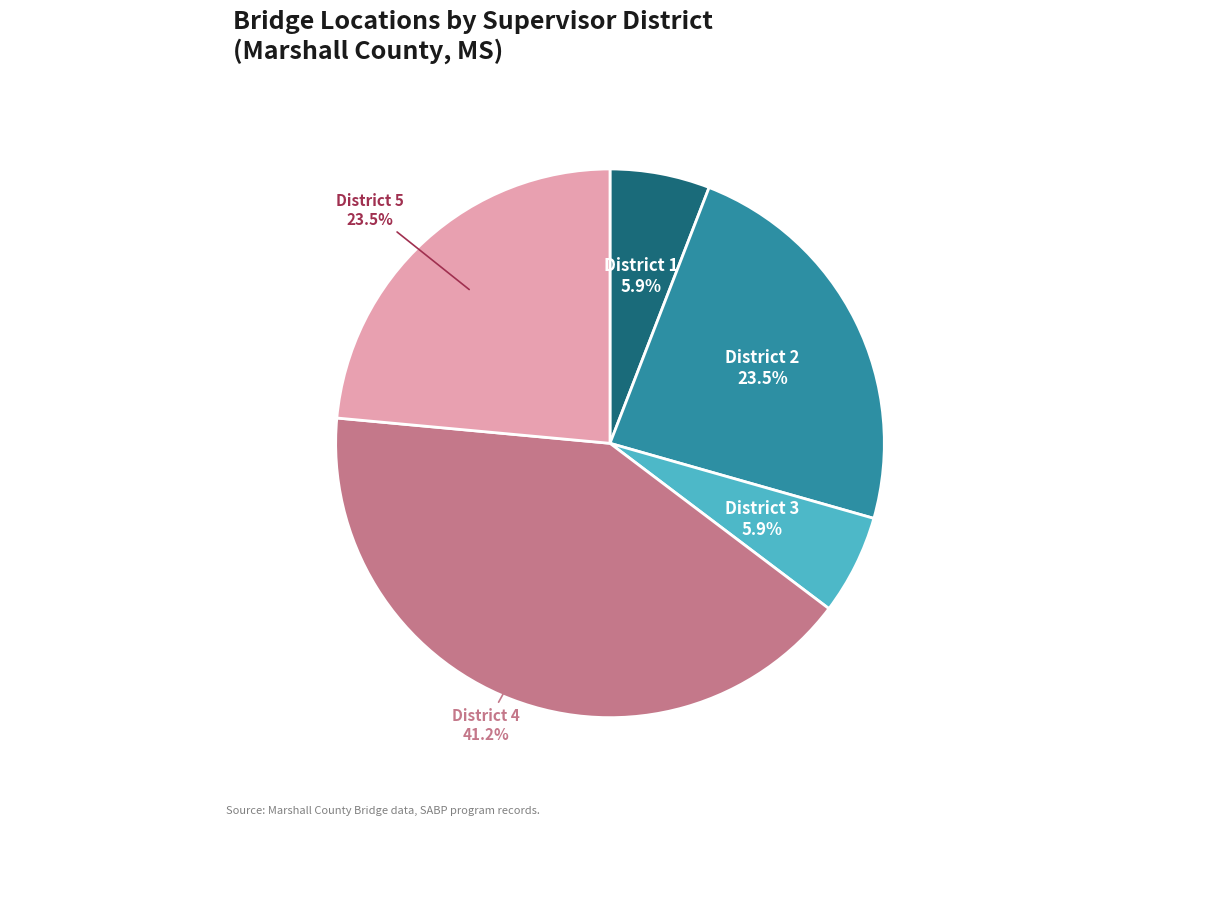

Is there any slice that represents more than half of the pie?

No